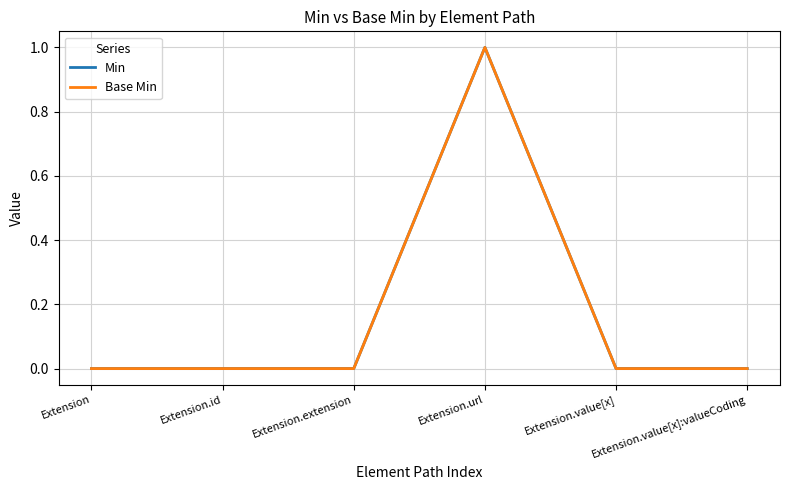

Count the Min values in the range 0 to 1.

6